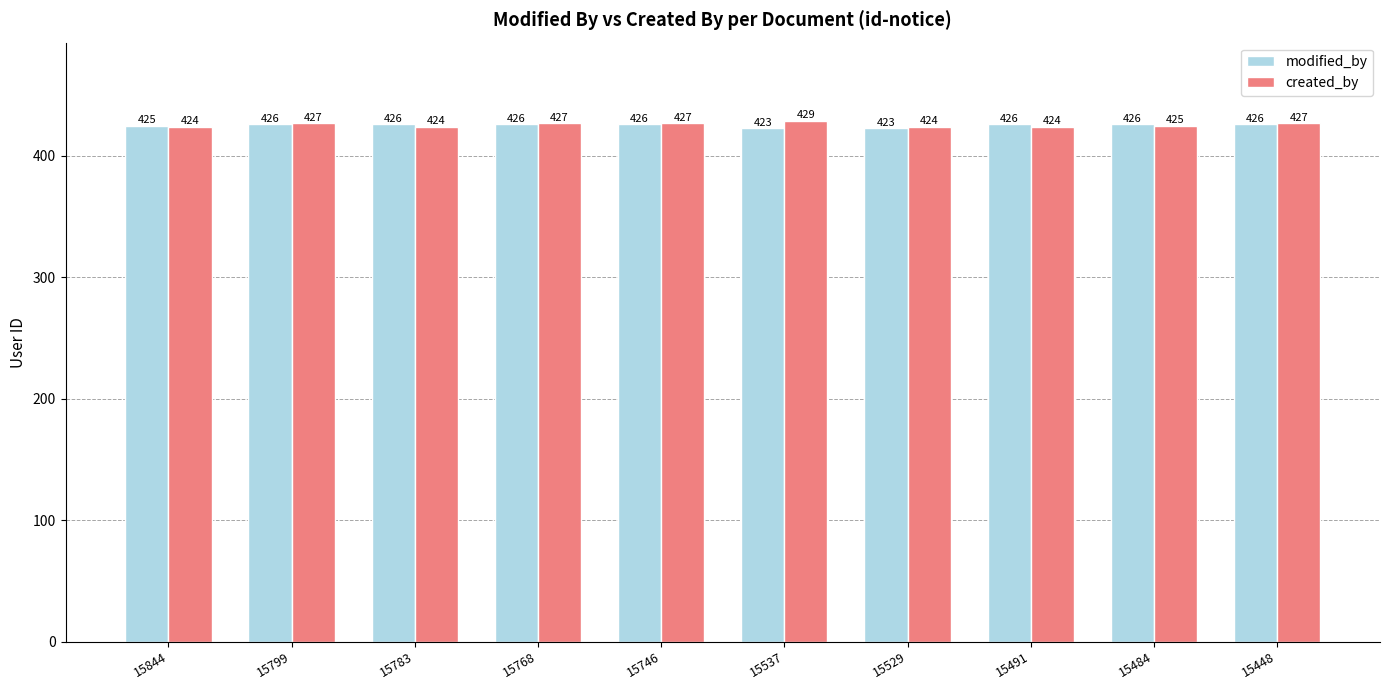

Which series has the widest spread of values?

created_by